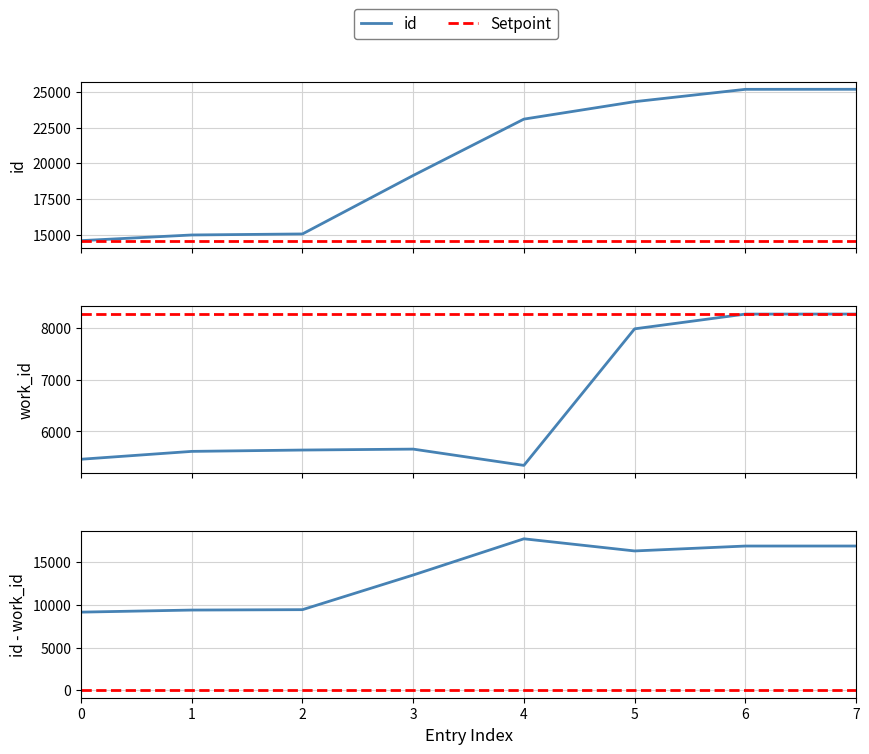

Rank the series at 0 from highest to lowest value.

id, id - work_id, work_id, Setpoint